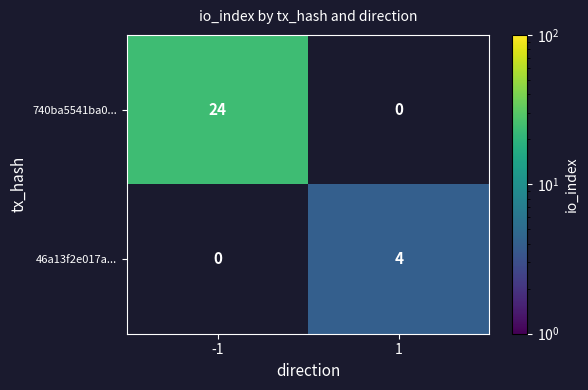

Between 1 and -1, which is larger?

-1